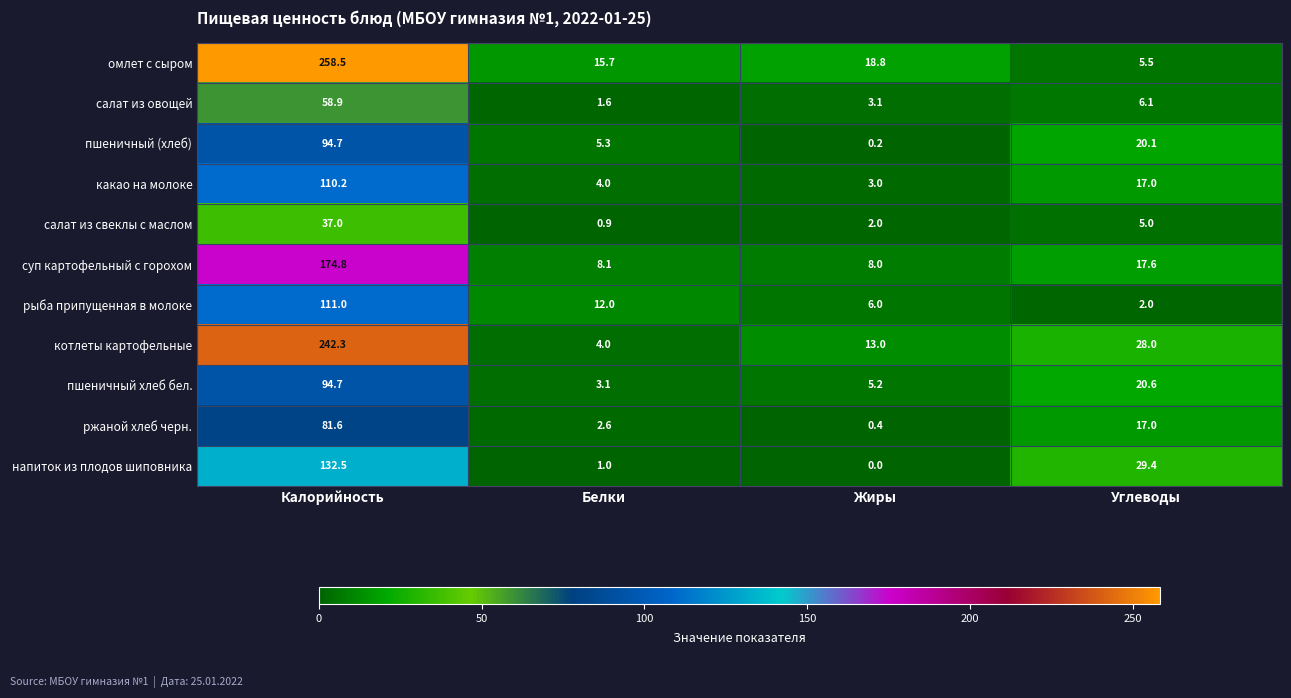

At which label is омлет с сыром closest to 132?

Жиры